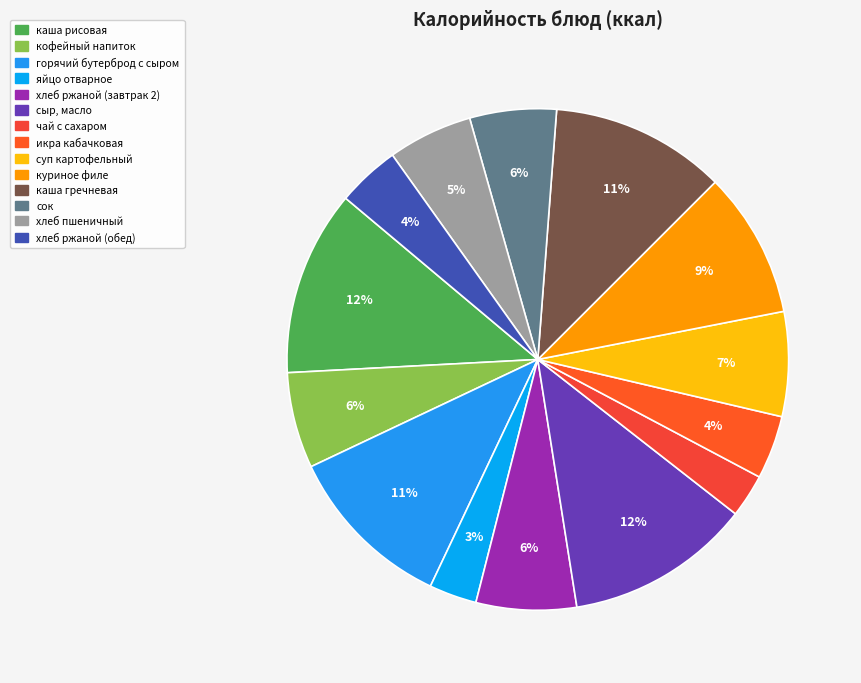

Rank the categories by value from lowest to highest.

чай с сахаром, яйцо отварное, хлеб ржаной (обед), икра кабачковая, хлеб пшеничный, сок, кофейный напиток, хлеб ржаной (завтрак 2), суп картофельный, куриное филе, горячий бутерброд с сыром, каша гречневая, каша рисовая, сыр, масло